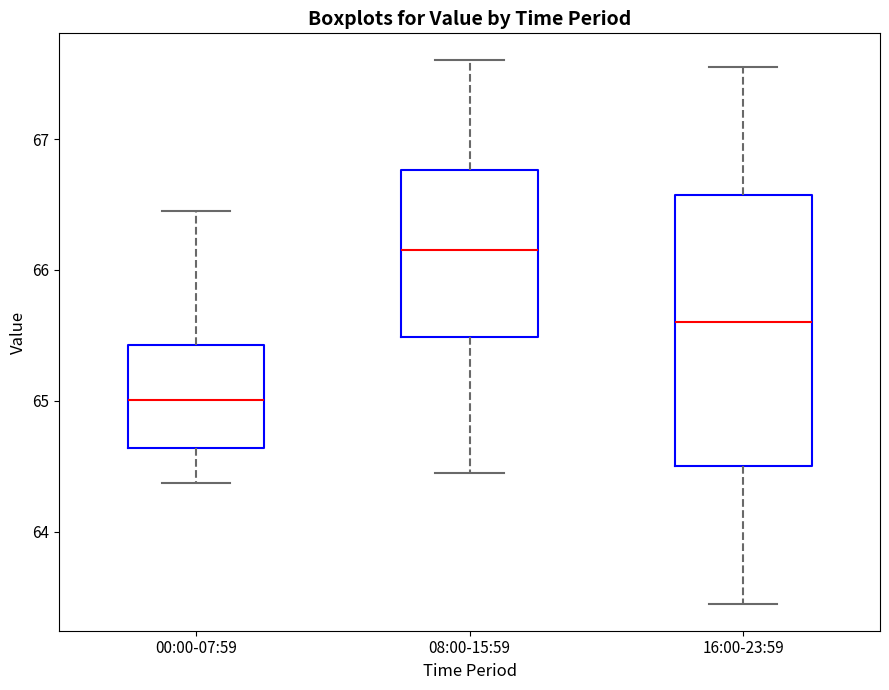

Reading left to right, read every box against the y-axis: the position of its median line, the range the box covers, and the ends of its whiskers. The values are not printed on the chart, so give them approximately, as read against the axis.

00:00-07:59: median 65.0, box 64.6 to 65.4, whiskers 64.4 to 66.5
08:00-15:59: median 66.2, box 65.5 to 66.8, whiskers 64.5 to 67.6
16:00-23:59: median 65.6, box 64.5 to 66.6, whiskers 63.5 to 67.6